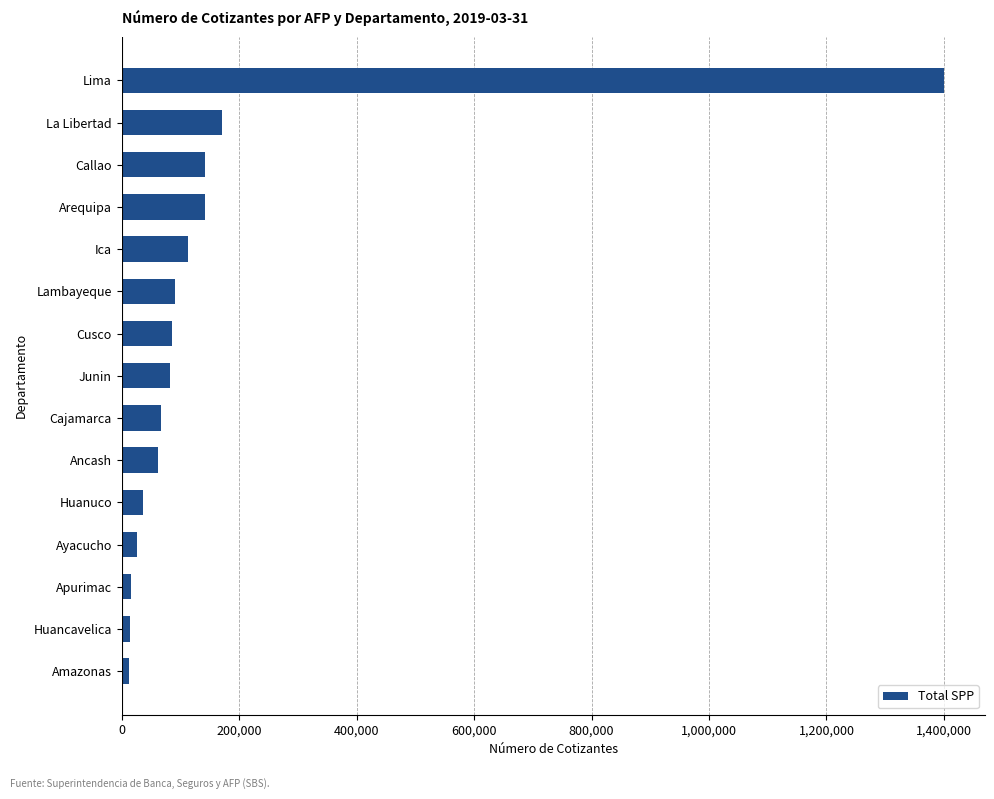

Between Huanuco and Cusco, which is larger?

Cusco